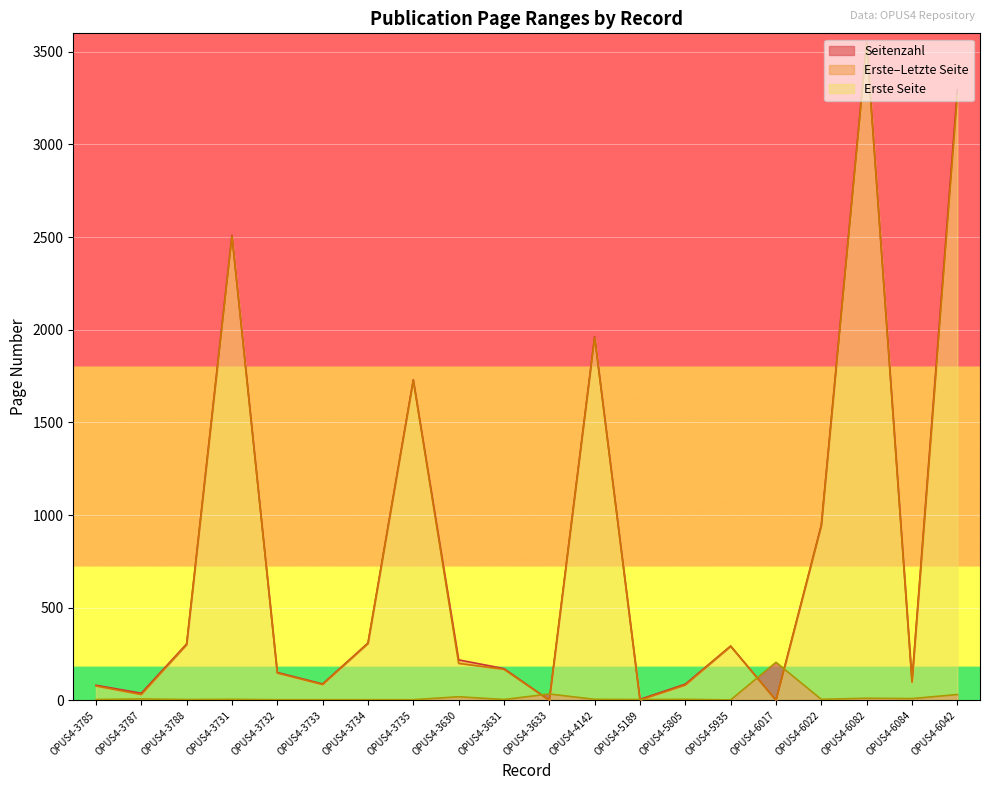

Between OPUS4-5189 and OPUS4-6082, which is larger?

OPUS4-6082